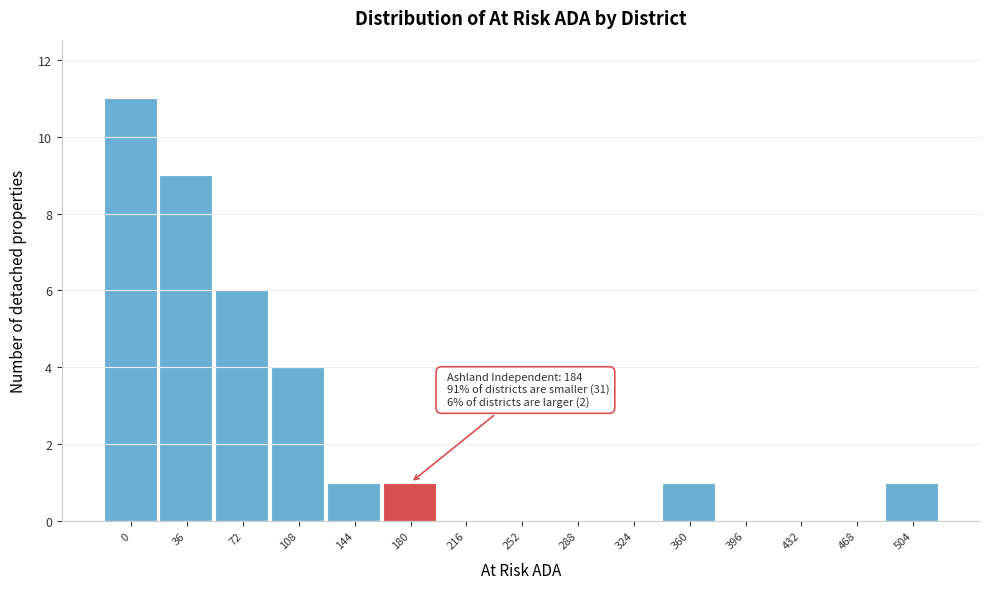

Reading right to left, transcribe all the data shown in this chart.

504=1	468=0	432=0	396=0	360=1	324=0	288=0	252=0	216=0	180=1	144=1	108=4	72=6	36=9	0=11